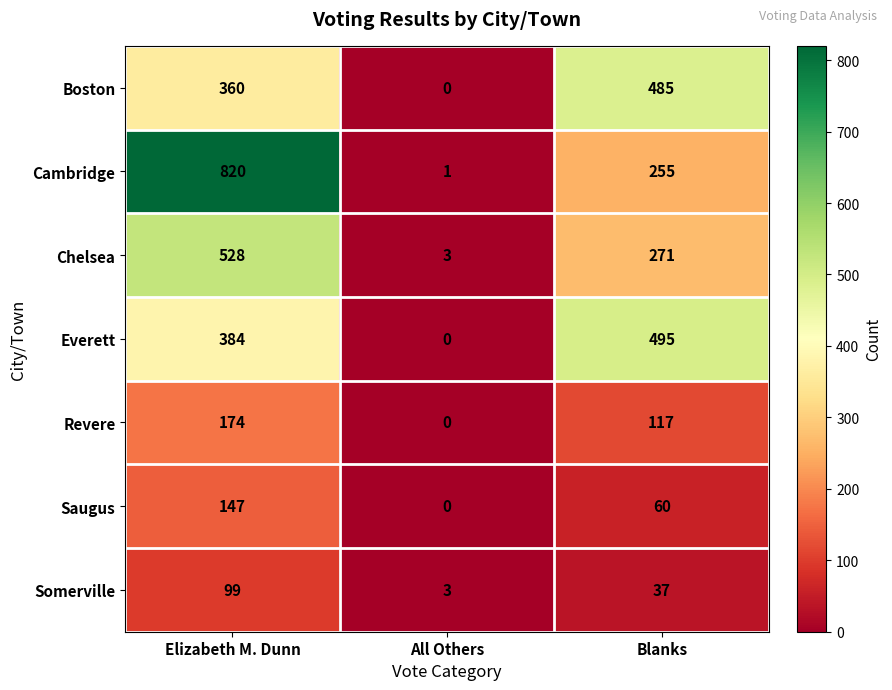

What is the difference between the maximum and second lowest values in the Somerville series?

62